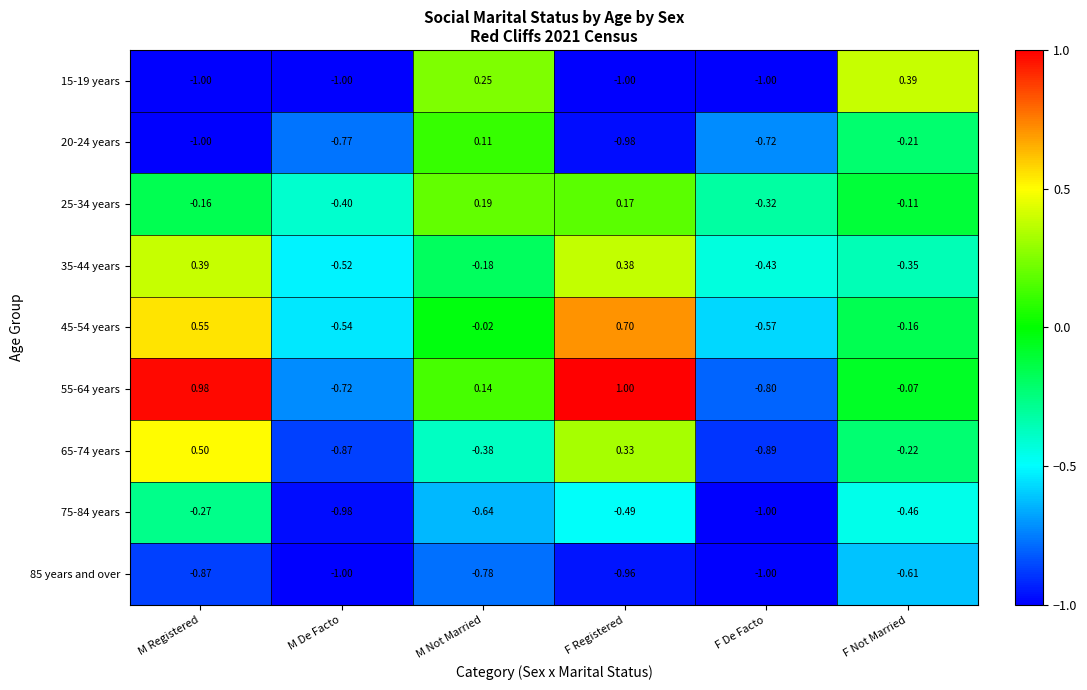

Where is 25-34 years nearest to the value 0?

F Not Married